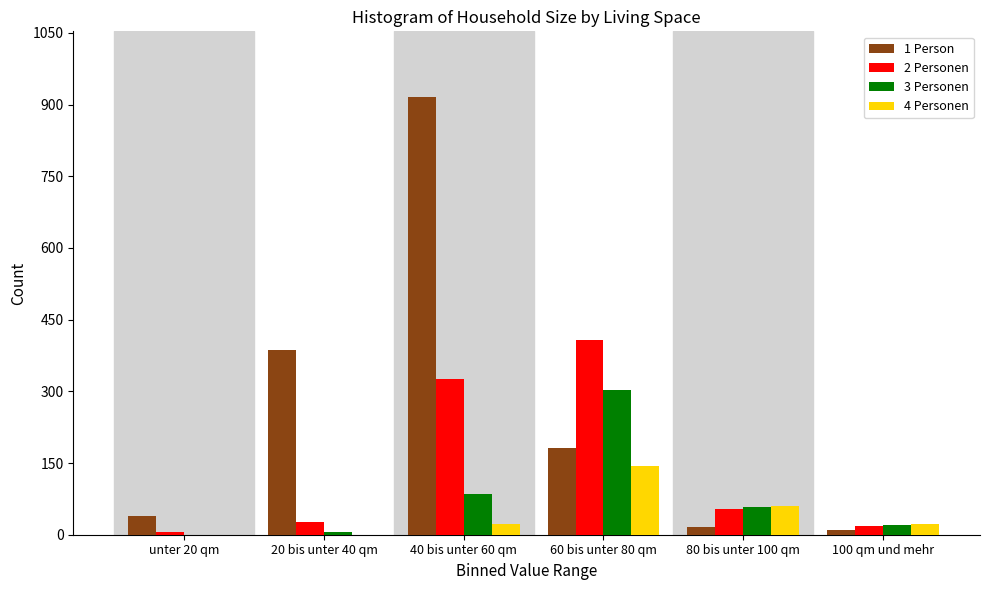

Reading left to right, what are all the values shown in this chart?

1 Person: unter 20 qm=40	20 bis unter 40 qm=387	40 bis unter 60 qm=916	60 bis unter 80 qm=181	80 bis unter 100 qm=16	100 qm und mehr=9
2 Personen: unter 20 qm=5	20 bis unter 40 qm=26	40 bis unter 60 qm=326	60 bis unter 80 qm=407	80 bis unter 100 qm=53	100 qm und mehr=18
3 Personen: unter 20 qm=0	20 bis unter 40 qm=5	40 bis unter 60 qm=86	60 bis unter 80 qm=302	80 bis unter 100 qm=57	100 qm und mehr=20
4 Personen: unter 20 qm=0	20 bis unter 40 qm=0	40 bis unter 60 qm=22	60 bis unter 80 qm=143	80 bis unter 100 qm=61	100 qm und mehr=22